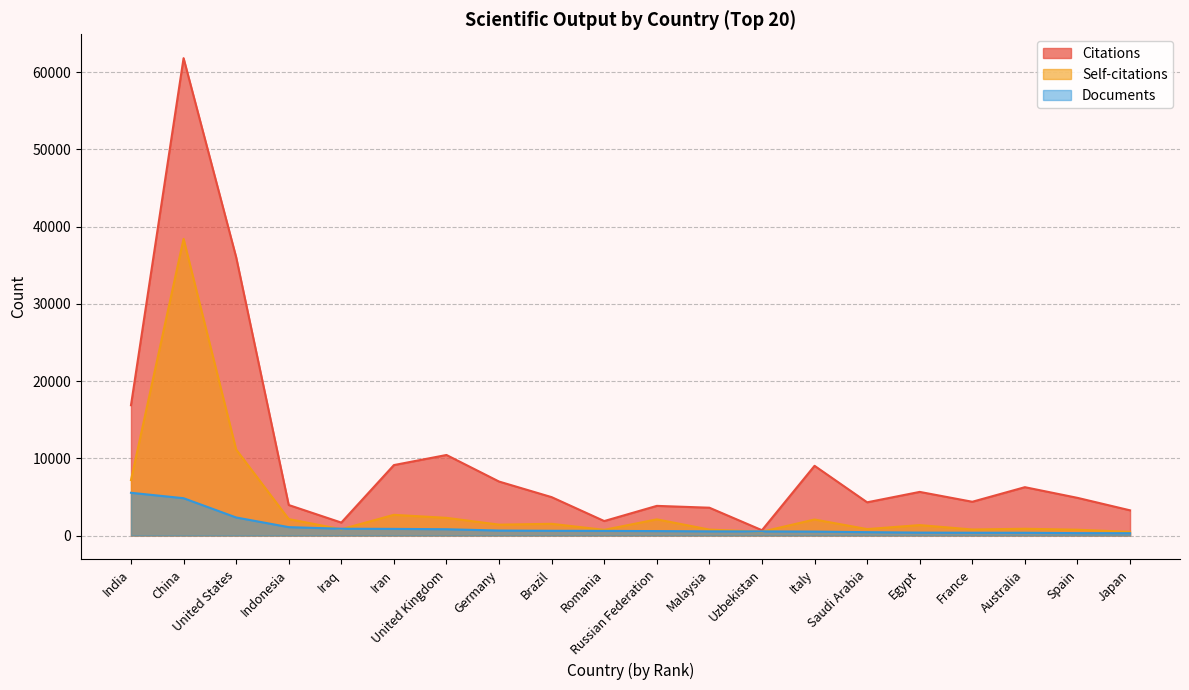

Reading left to right, extract all data points from this chart.

Citations: India=16870	China=61809	United States=36037	Indonesia=3949	Iraq=1675	Iran=9120	United Kingdom=10427	Germany=6987	Brazil=4968	Romania=1873	Russian Federation=3838	Malaysia=3600	Uzbekistan=686	Italy=9025	Saudi Arabia=4299	Egypt=5647	France=4370	Australia=6258	Spain=4876	Japan=3261
Self-citations: India=7181	China=38412	United States=11133	Indonesia=2126	Iraq=811	Iran=2678	United Kingdom=2287	Germany=1408	Brazil=1515	Romania=734	Russian Federation=2094	Malaysia=768	Uzbekistan=492	Italy=2073	Saudi Arabia=831	Egypt=1349	France=778	Australia=875	Spain=752	Japan=471
Documents: India=5533	China=4830	United States=2335	Indonesia=1084	Iraq=878	Iran=858	United Kingdom=814	Germany=642	Brazil=611	Romania=597	Russian Federation=573	Malaysia=537	Uzbekistan=534	Italy=507	Saudi Arabia=434	Egypt=376	France=358	Australia=355	Spain=308	Japan=299